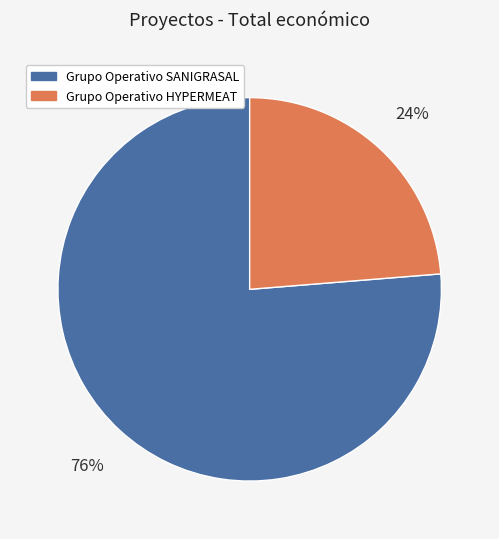

Combined, do Grupo Operativo HYPERMEAT and Grupo Operativo SANIGRASAL account for over 50%?

Yes